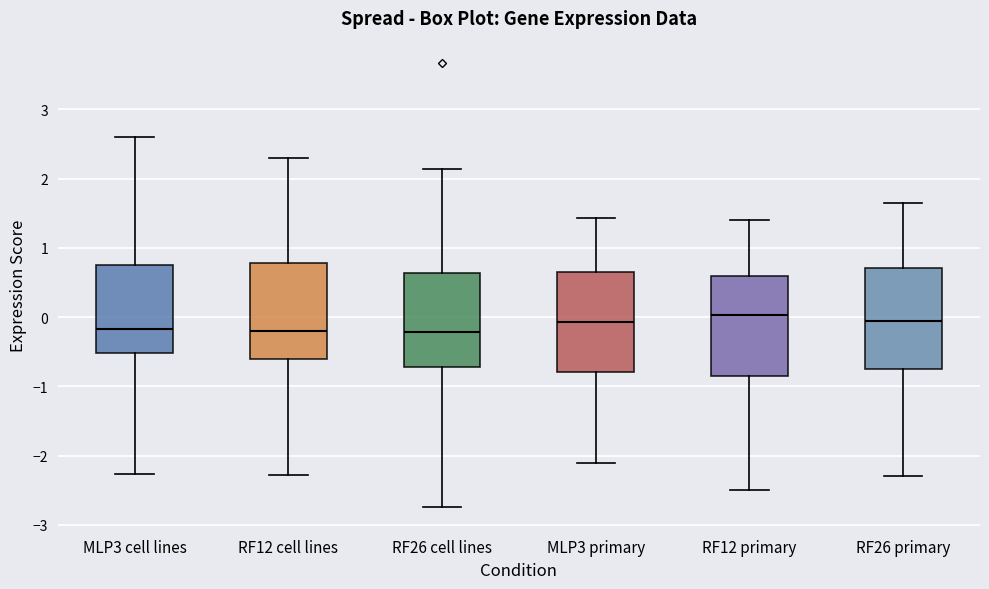

Reading left to right, read every box against the y-axis: the position of its median line, the range the box covers, and the ends of its whiskers. The values are not printed on the chart, so give them approximately, as read against the axis.

MLP3 cell lines: median -0.2, box -0.5 to 0.7, whiskers -2.3 to 2.6
RF12 cell lines: median -0.2, box -0.6 to 0.8, whiskers -2.3 to 2.3
RF26 cell lines: median -0.2, box -0.7 to 0.6, whiskers -2.7 to 2.1
MLP3 primary: median -0.1, box -0.8 to 0.7, whiskers -2.1 to 1.4
RF12 primary: median 0.0, box -0.8 to 0.6, whiskers -2.5 to 1.4
RF26 primary: median -0.1, box -0.8 to 0.7, whiskers -2.3 to 1.7